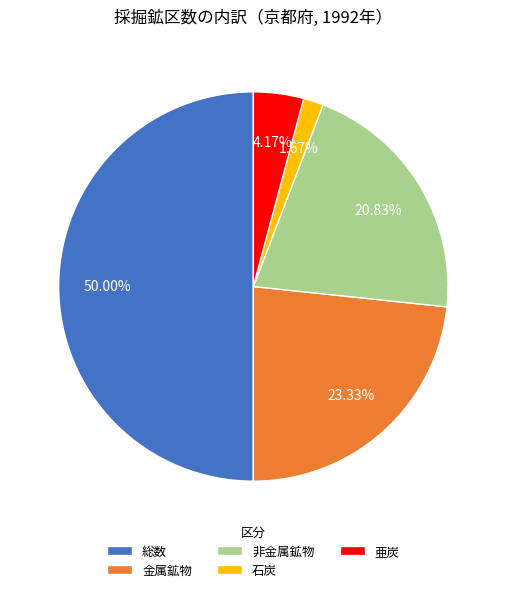

Rank the categories by value from lowest to highest.

石炭, 亜炭, 非金属鉱物, 金属鉱物, 総数